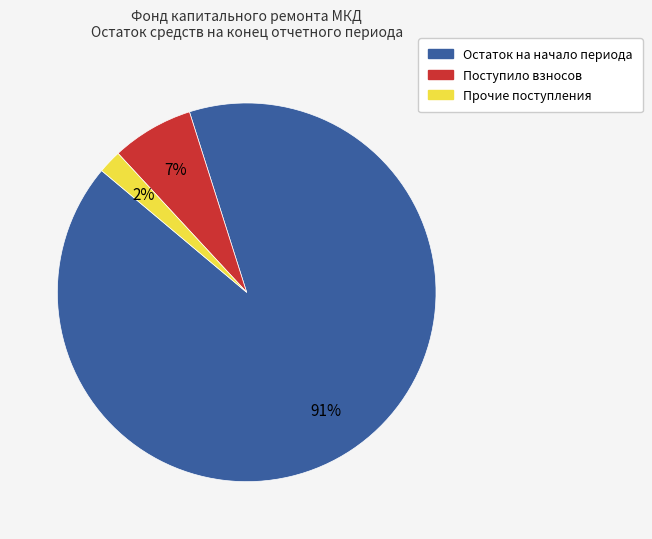

To the nearest percent, what is the average slice percentage?

33%